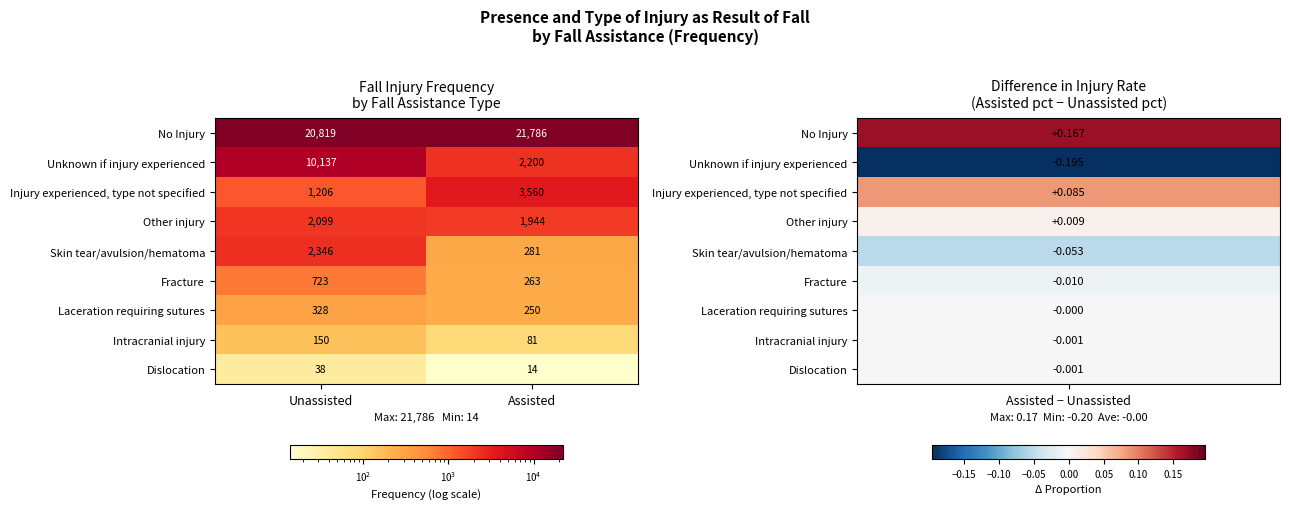

What is the sum of the Other injury values at Assisted and Unassisted?

4043